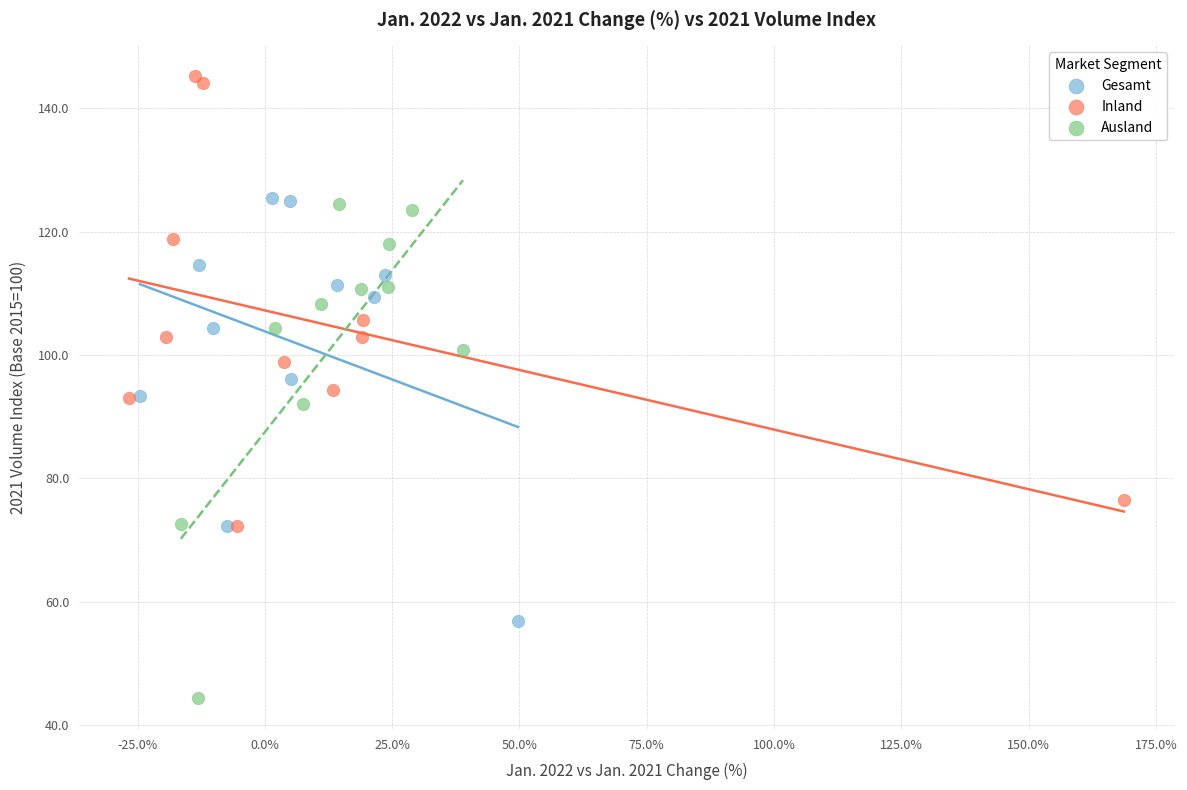

Which series reaches the maximum Y coordinate?

Inland